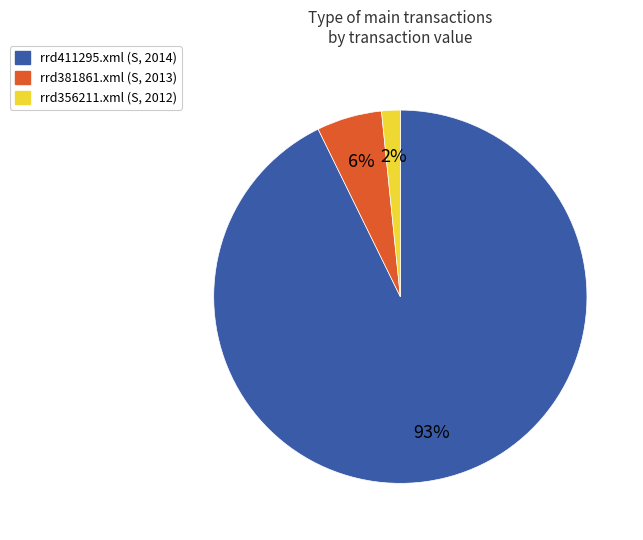

Does any single category account for the majority?

Yes